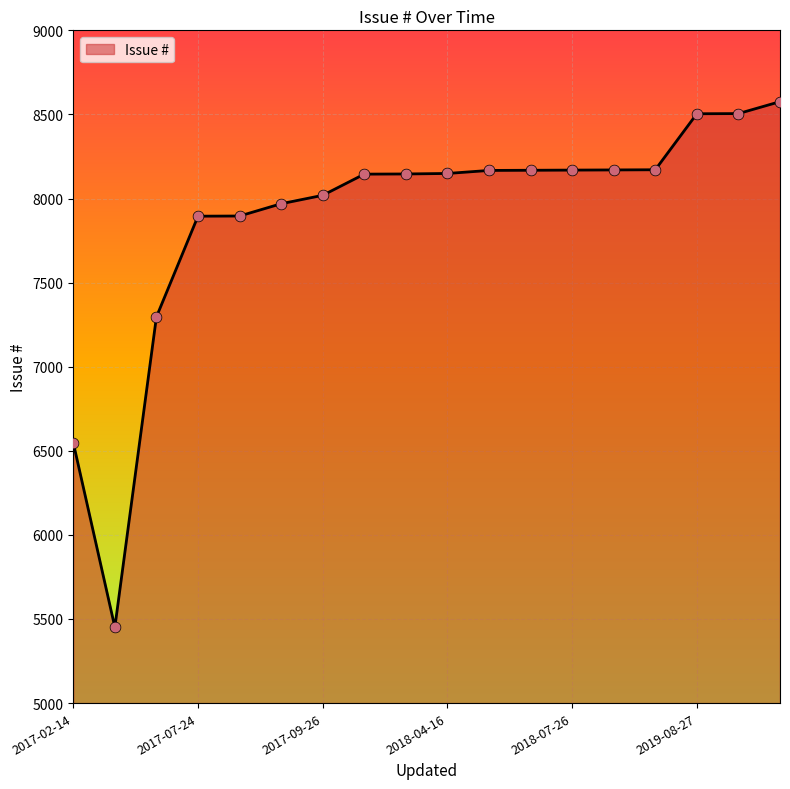

What is the maximum value shown in the chart?

8576